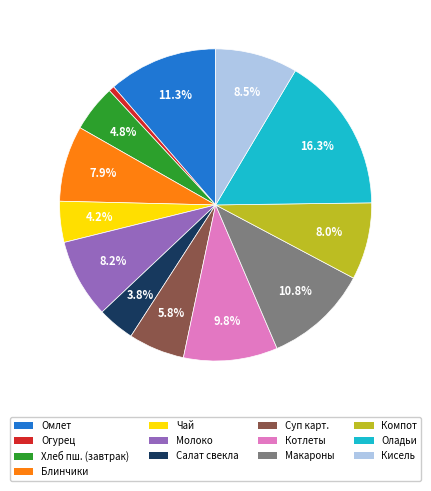

Is there a majority slice in this chart?

No